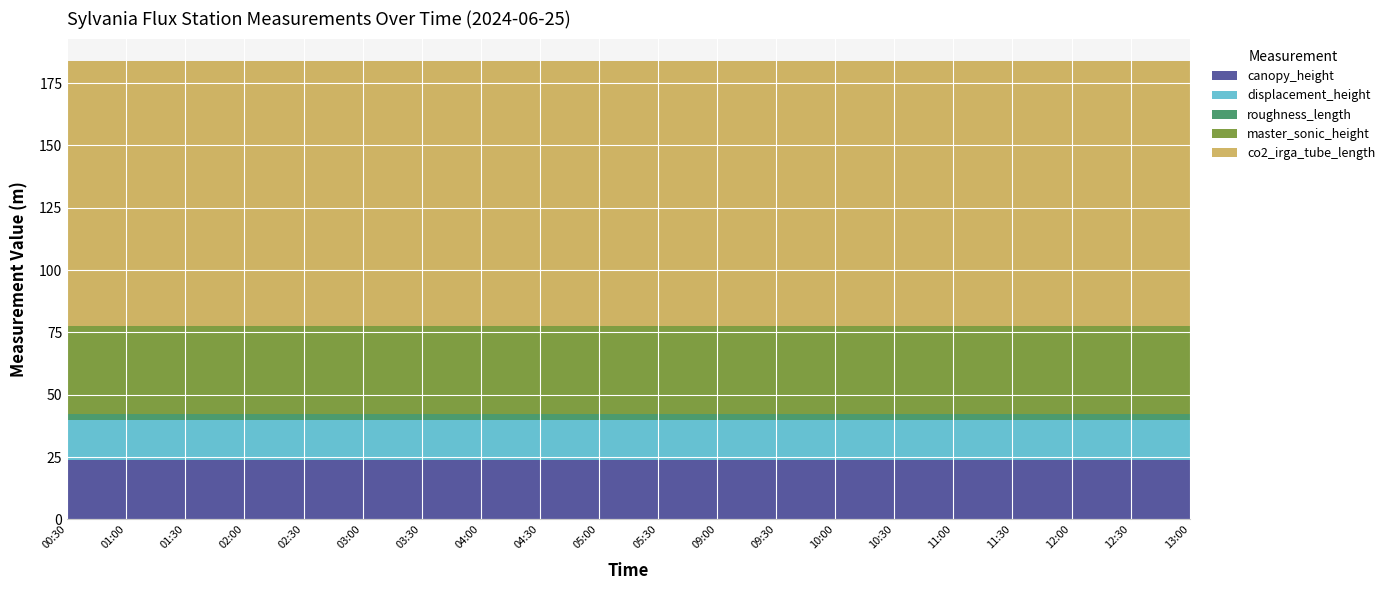

Reading left to right, what are all the values shown in this chart?

canopy_height: 24.0	24.0	24.0	24.0	24.0	24.0	24.0	24.0	24.0	24.0	24.0	24.0	24.0	24.0	24.0	24.0	24.0	24.0	24.0	24.0
displacement_height: 16.0	16.0	16.0	16.0	16.0	16.0	16.0	16.0	16.0	16.0	16.0	16.0	16.0	16.0	16.0	16.0	16.0	16.0	16.0	16.0
roughness_length: 2.4	2.4	2.4	2.4	2.4	2.4	2.4	2.4	2.4	2.4	2.4	2.4	2.4	2.4	2.4	2.4	2.4	2.4	2.4	2.4
master_sonic_height: 35.0	35.0	35.0	35.0	35.0	35.0	35.0	35.0	35.0	35.0	35.0	35.0	35.0	35.0	35.0	35.0	35.0	35.0	35.0	35.0
co2_irga_tube_length: 106.3	106.3	106.3	106.3	106.3	106.3	106.3	106.3	106.3	106.3	106.3	106.3	106.3	106.3	106.3	106.3	106.3	106.3	106.3	106.3